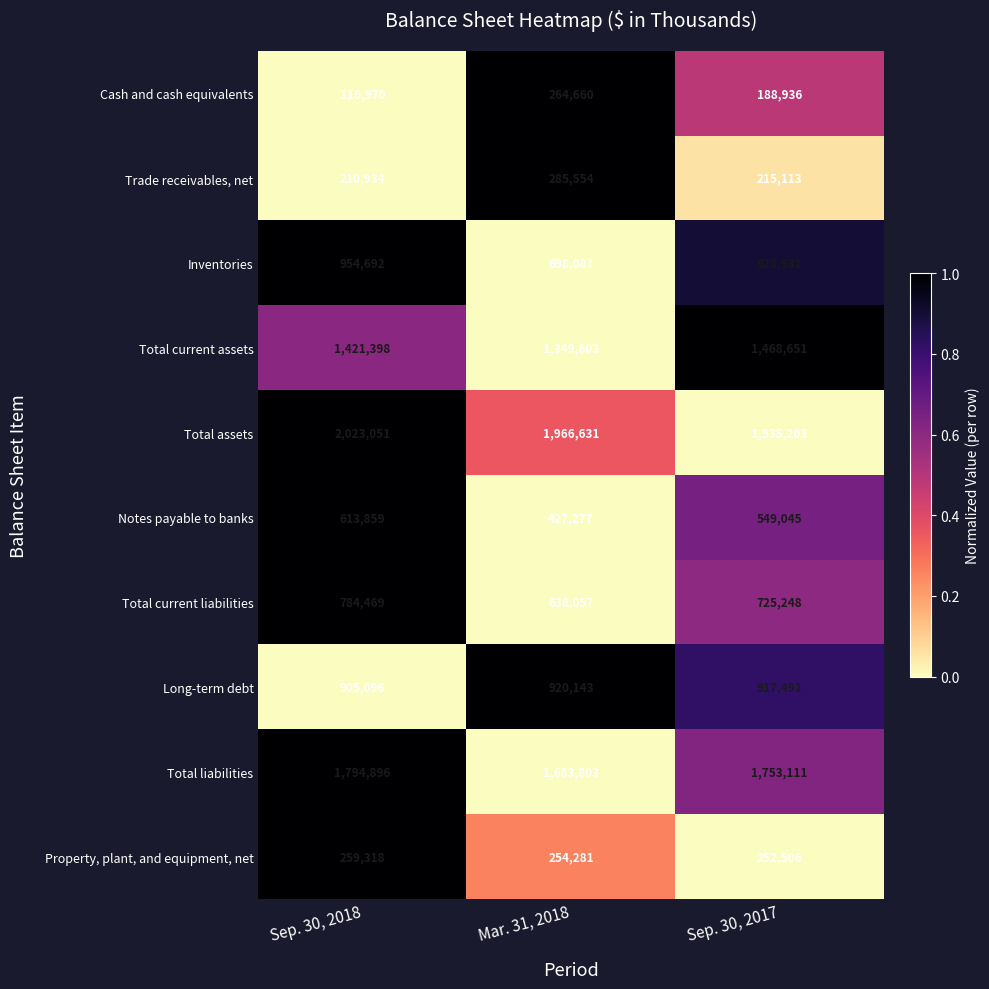

What is the greatest value displayed?

2023051